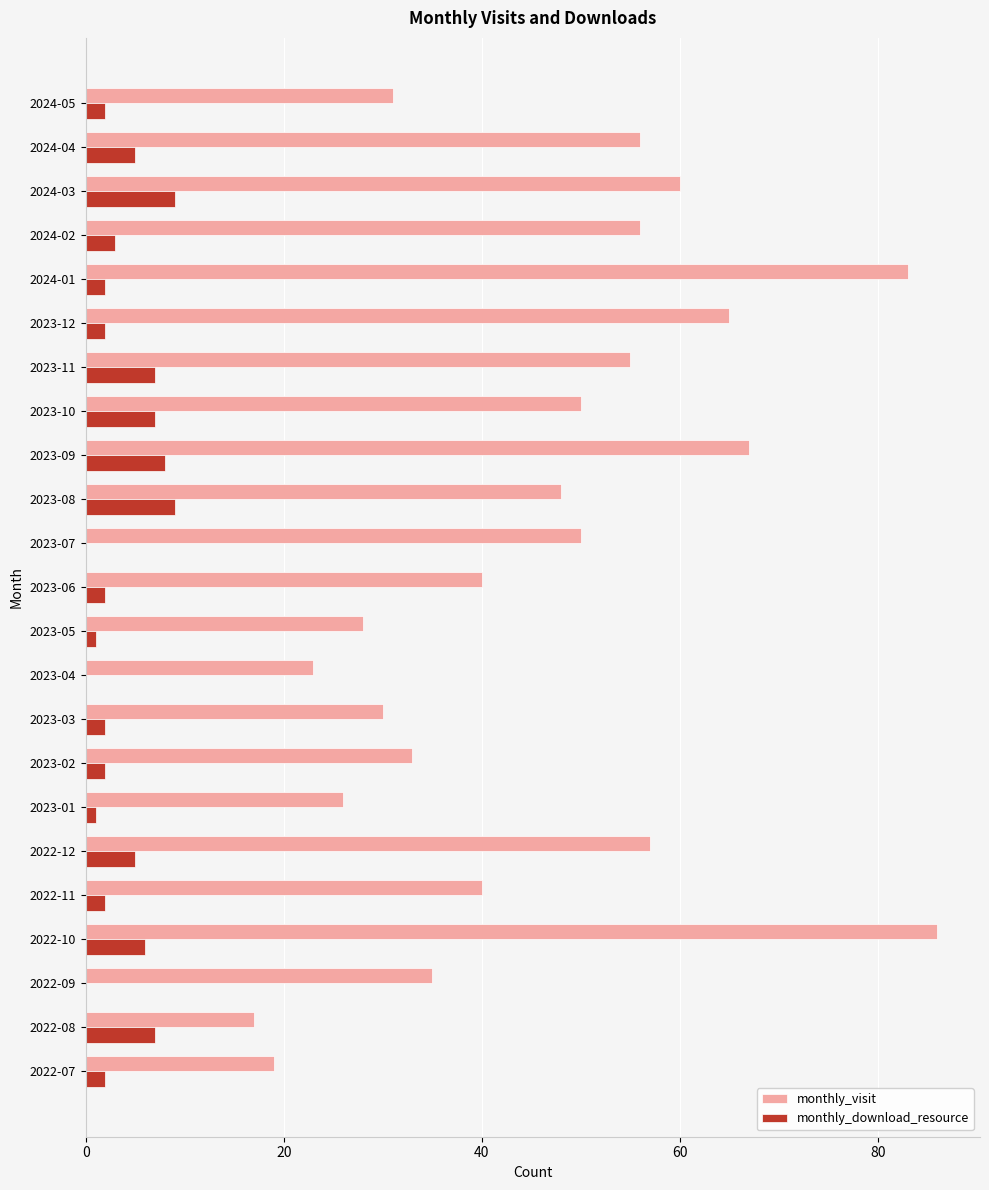

What is the maximum value for monthly_download_resource?

9